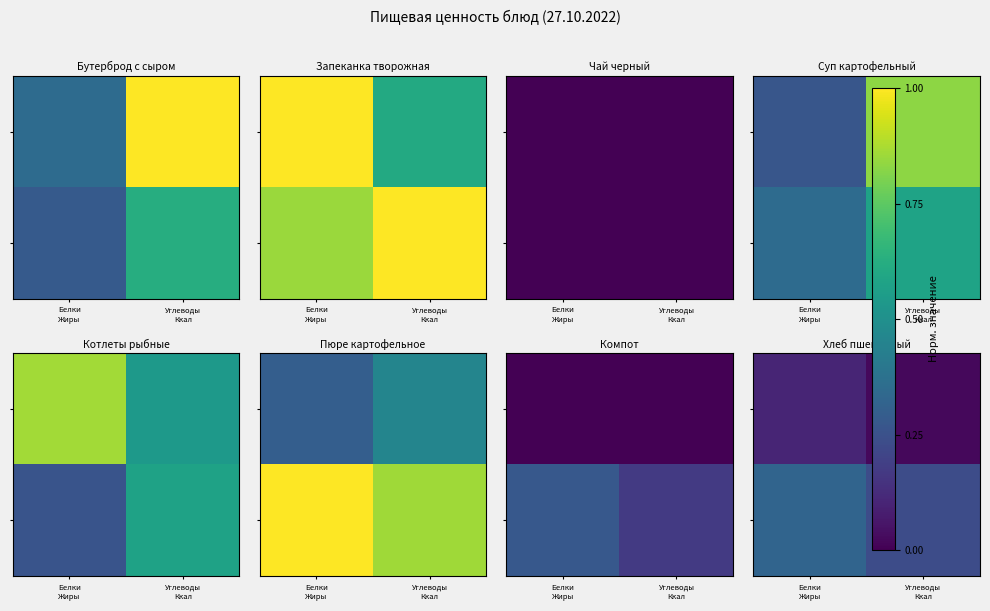

What is the difference between the highest and lowest values at Белки
Жиры?

0.2